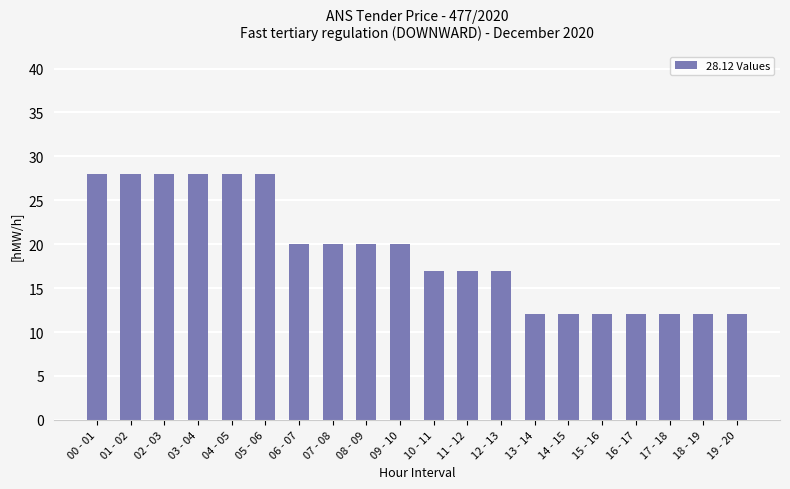

What is the greatest value displayed?

28